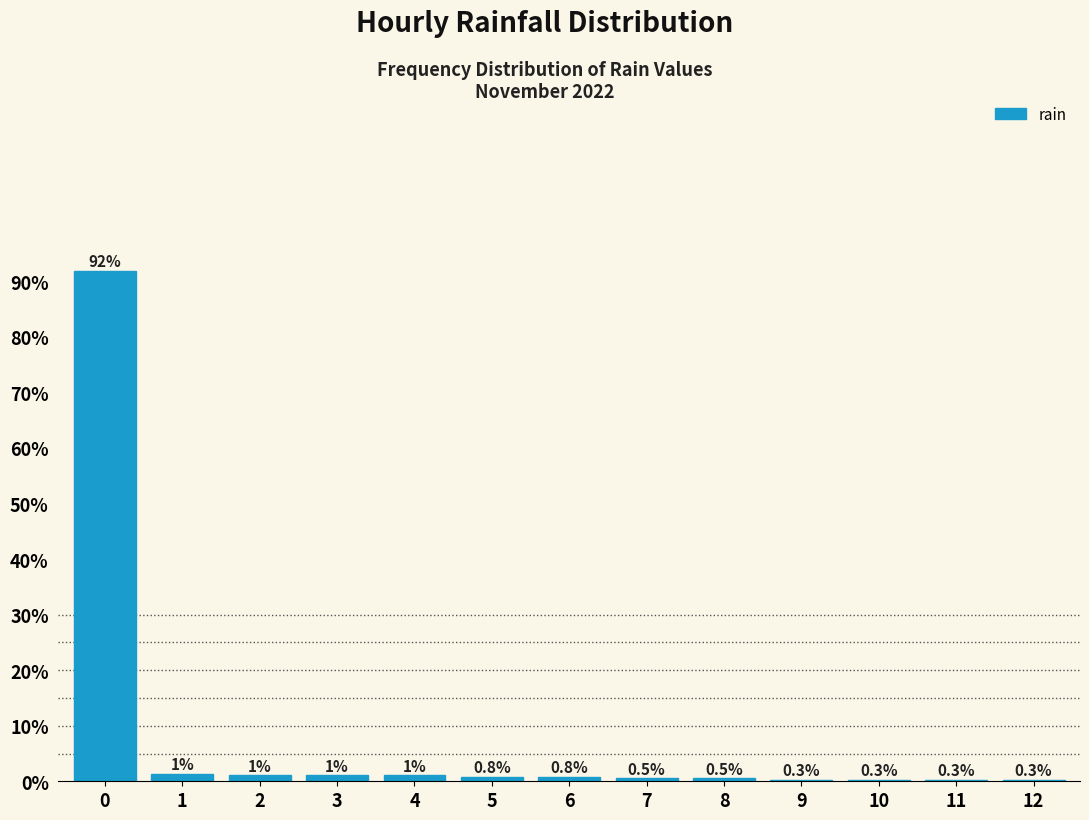

Reading right to left, list all the values displayed in this chart.

12=0.3	11=0.3	10=0.3	9=0.3	8=0.5	7=0.5	6=0.8	5=0.8	4=1.0	3=1.0	2=1.0	1=1.3	0=91.9